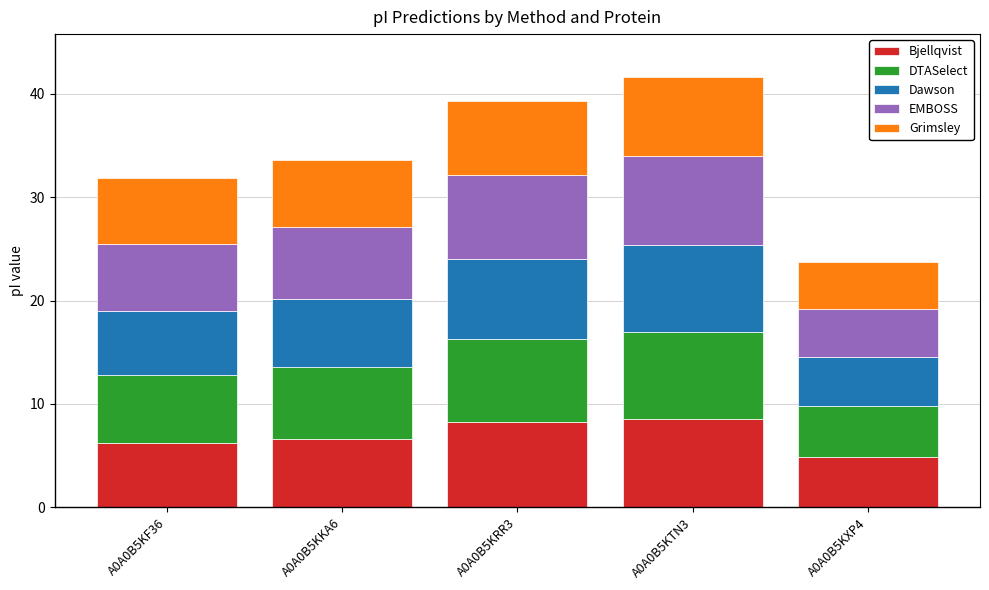

What is the approximate value of Bjellqvist at A0A0B5KF36?

6.2